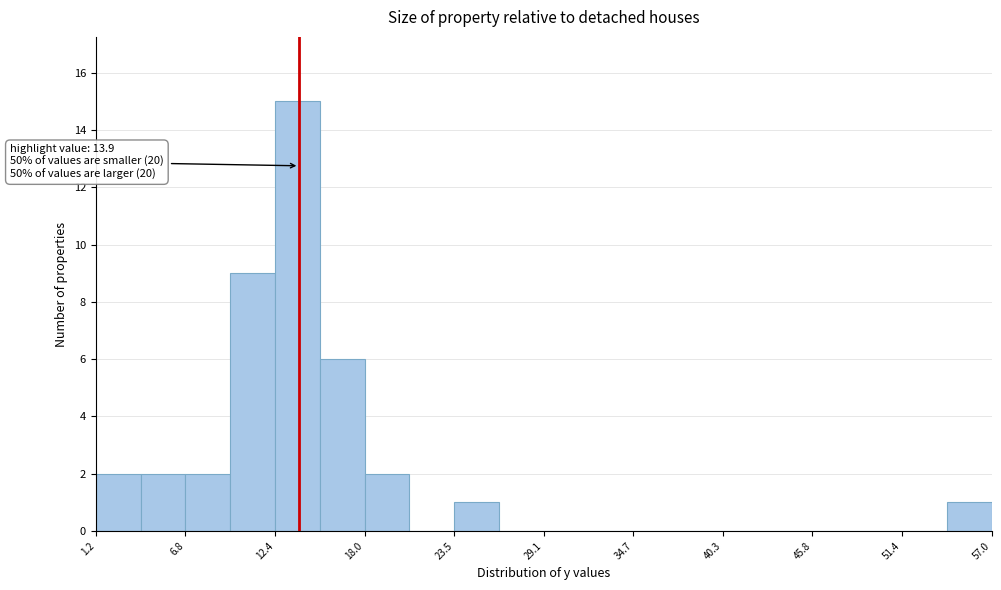

Read against the x-axis, roughly where is the centre of the tallest bar?

14